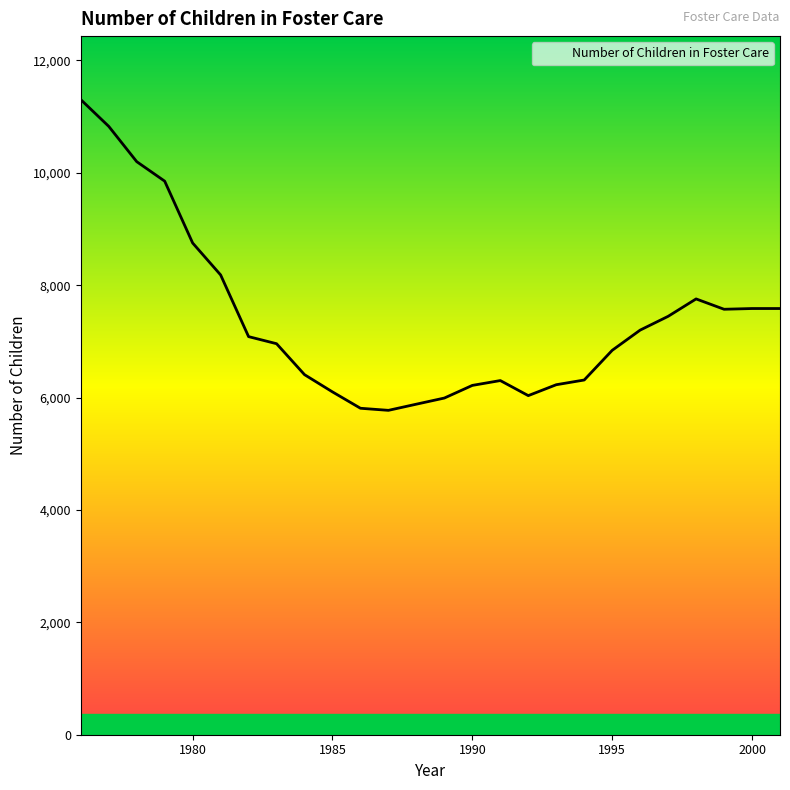

What is the maximum value shown in the chart?

11303